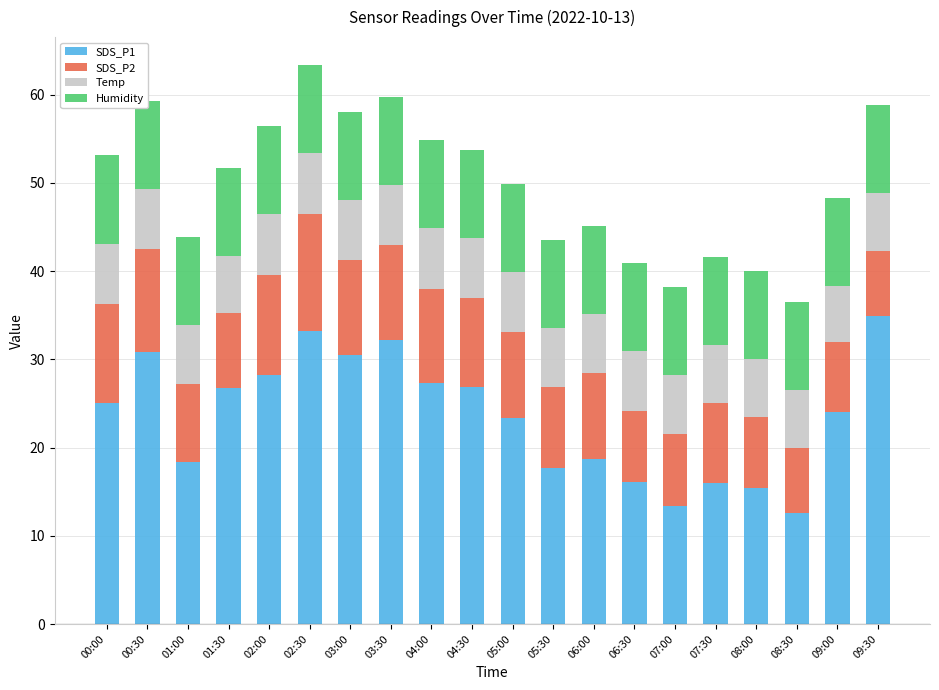

What is the difference between the maximum and minimum values in the SDS_P1 series?

22.3